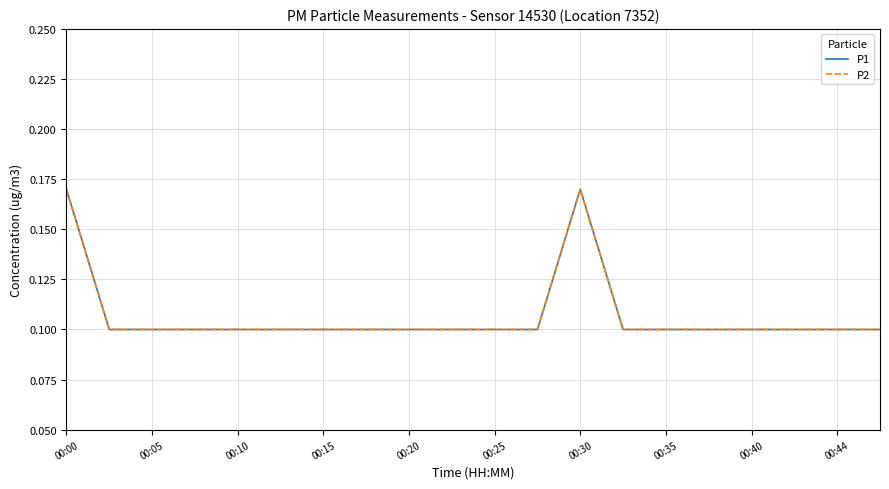

At which category does the chart reach its peak across all series?

00:00